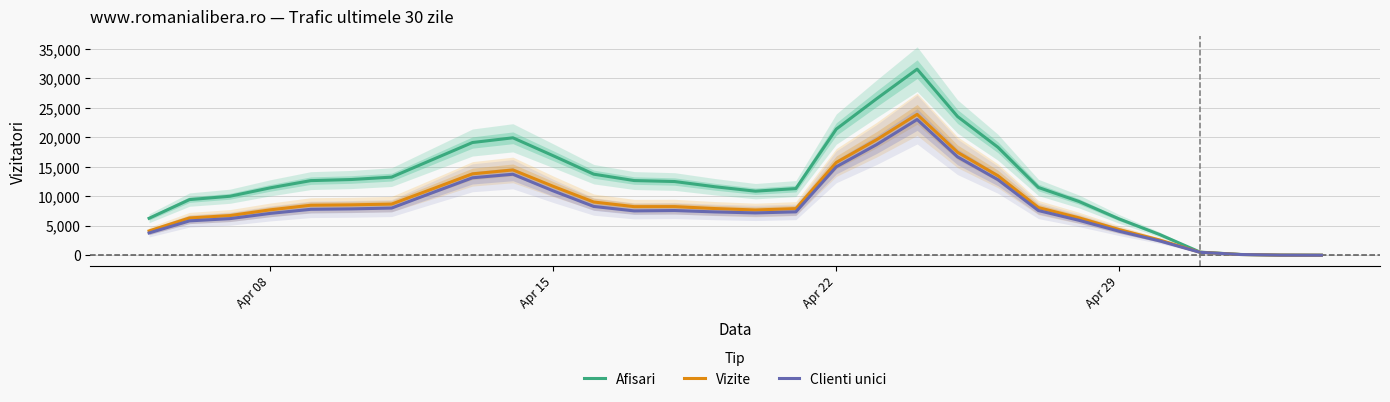

What is the lowest value of the Clienti unici series?

1.7